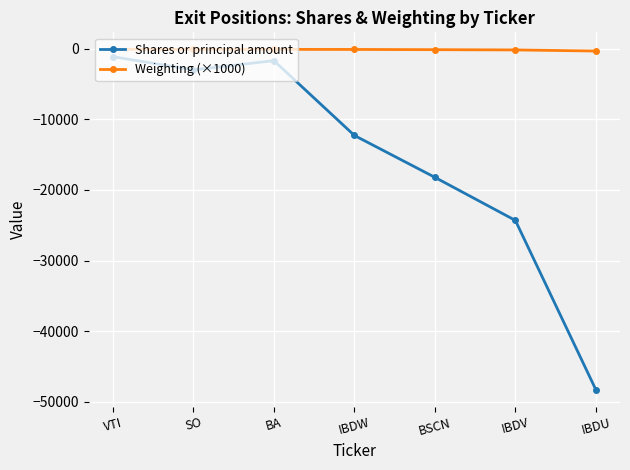

What is the greatest value displayed?

-55